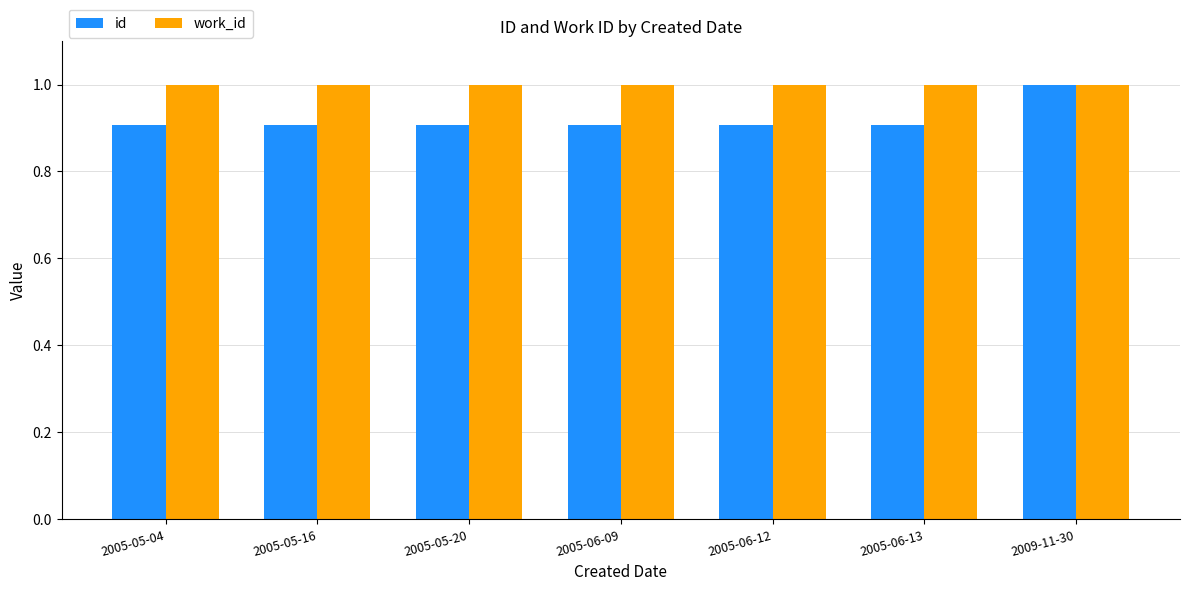

Rank the series by their average value, from lowest to highest.

id, work_id